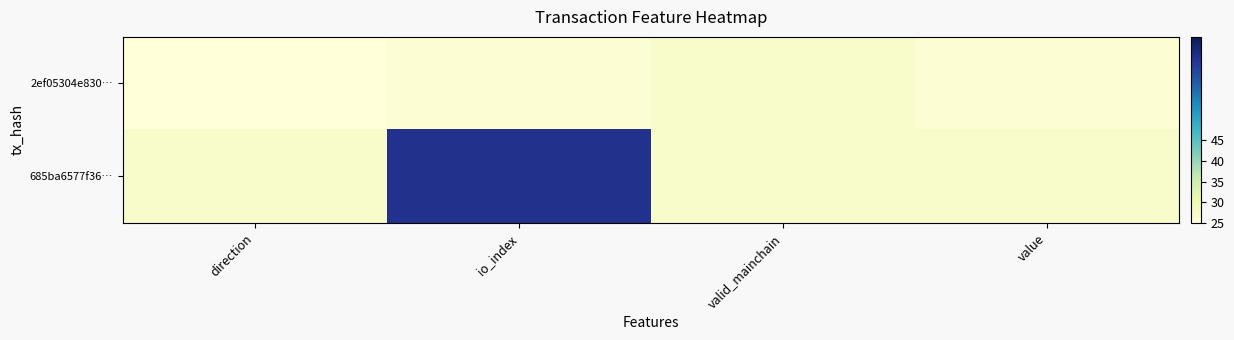

What is the minimum value shown in the chart?

25